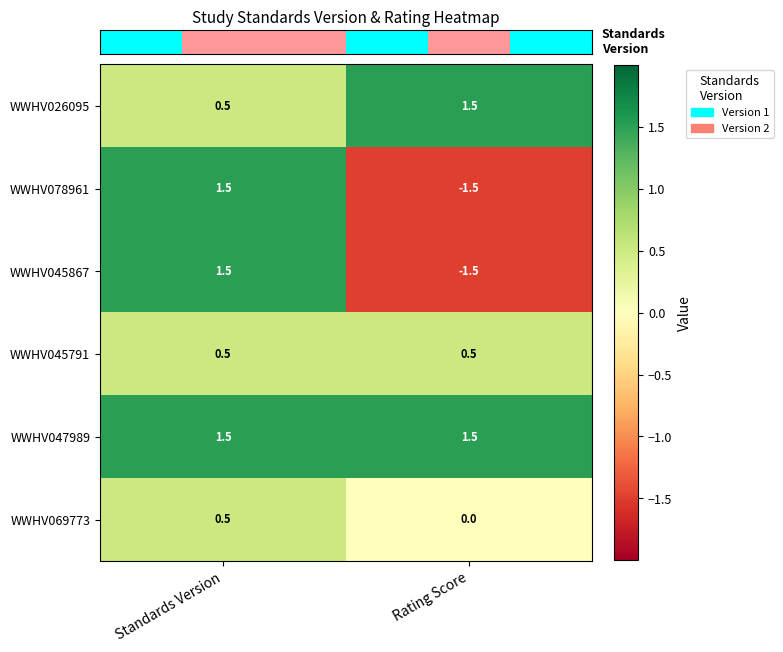

What is the spread (max minus min) of values at Rating Score?

3.0